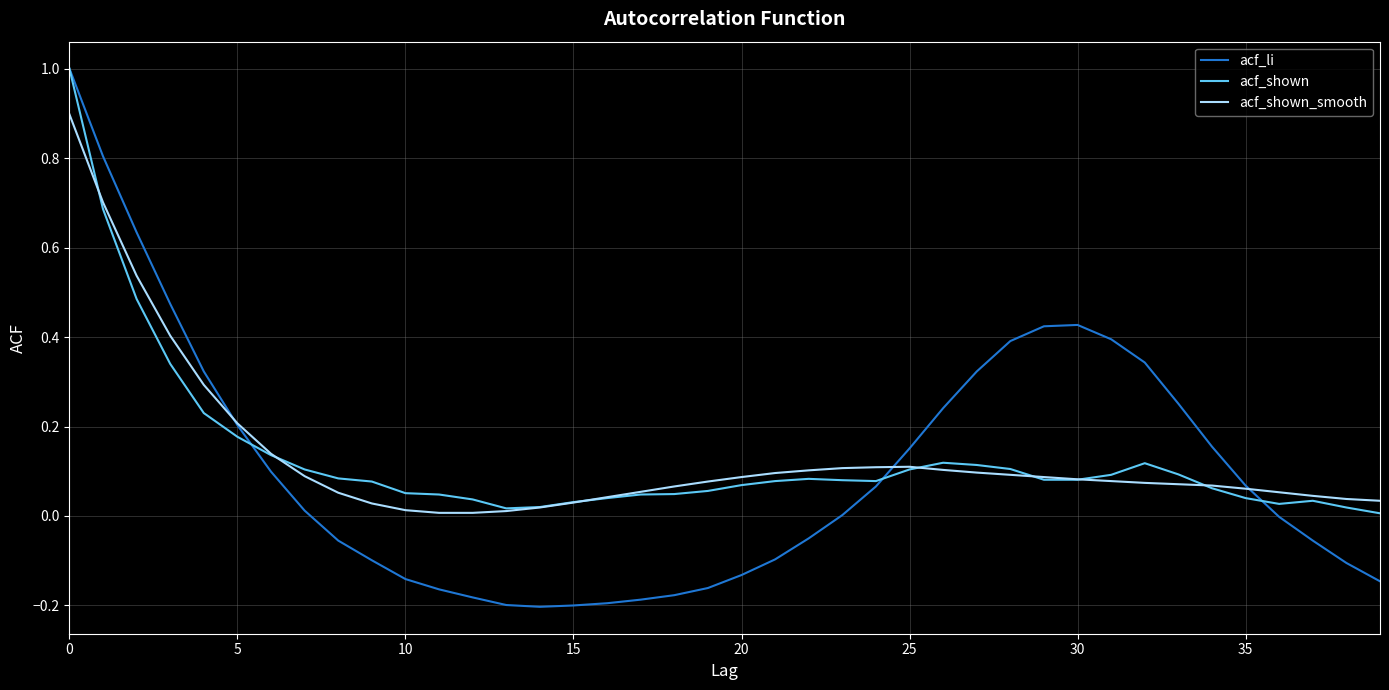

What is the maximum value for acf_shown_smooth?

0.9